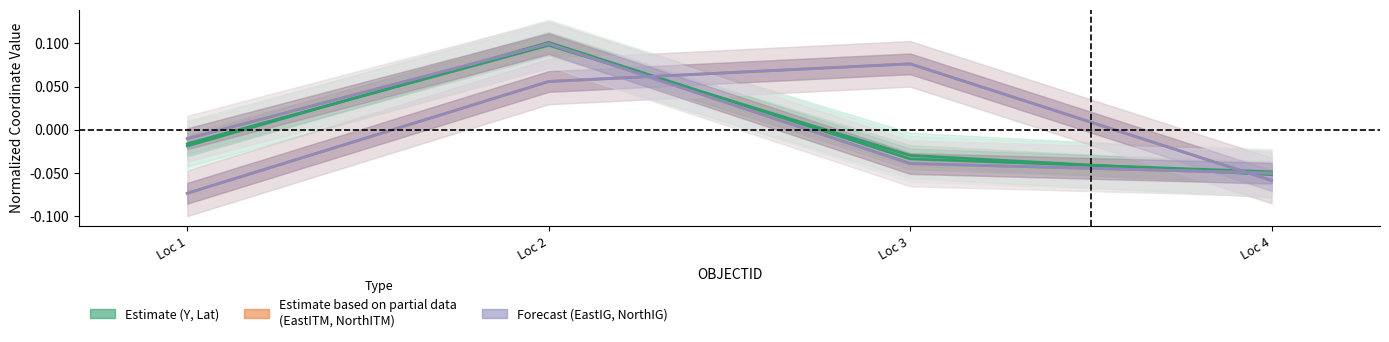

True or false: NorthITM has more than 1 interior local peaks.

False